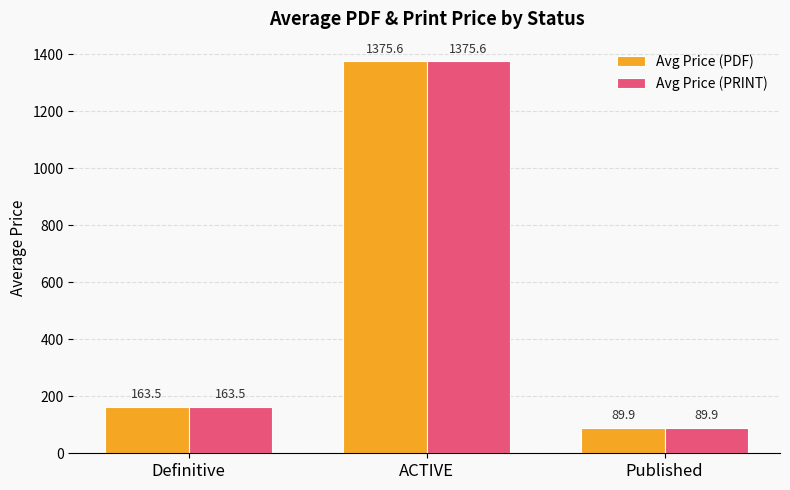

What is the sum of all Avg Price (PDF) values?

1629.0